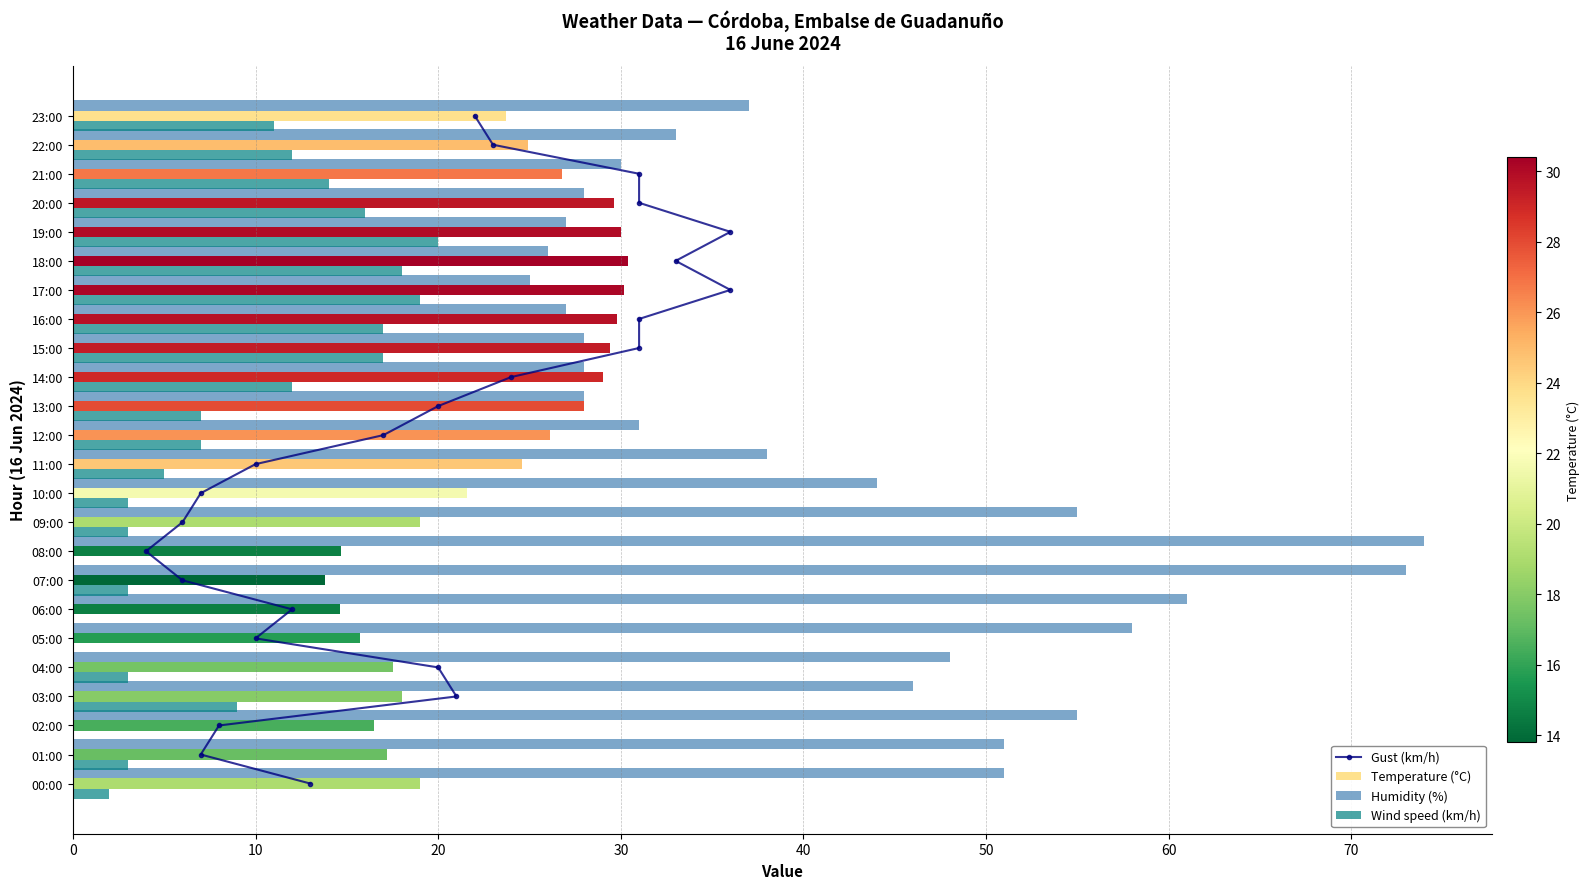

The value of Humidity (%) at 23:00 is 9.1. True or false?

False